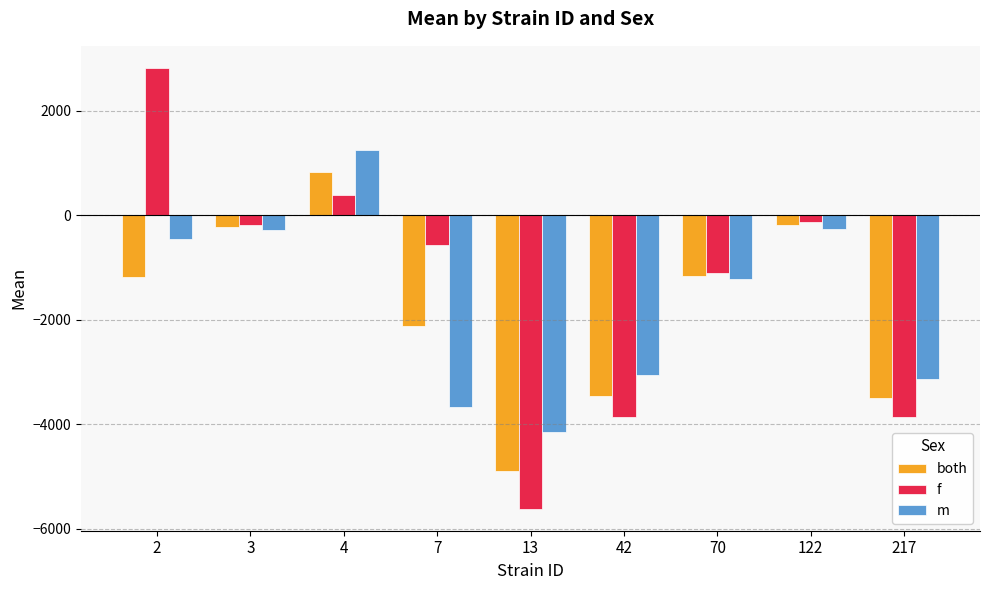

Between 3 and 4, which series saw the biggest shift?

m